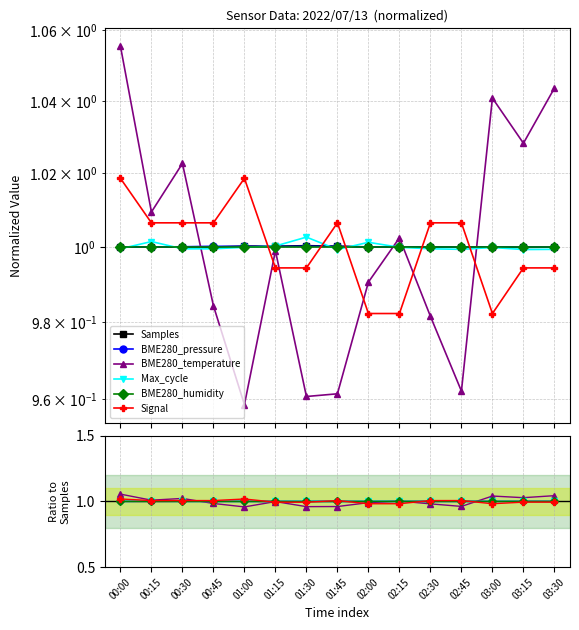

The value of BME280_pressure at 00:00 is 0.4. True or false?

False